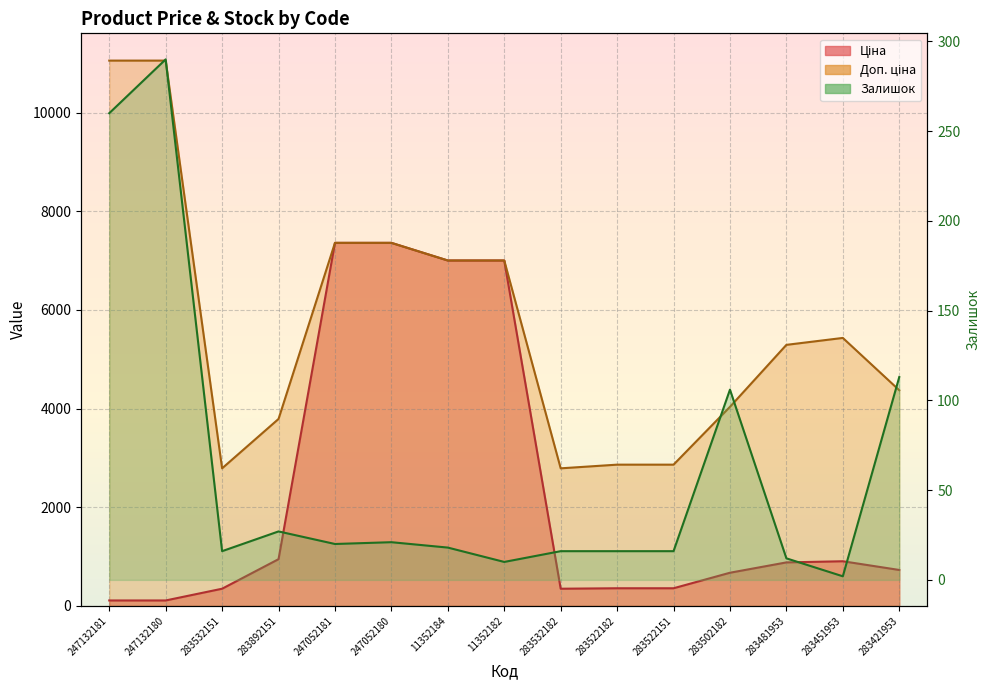

How many series are shown in this chart?

3